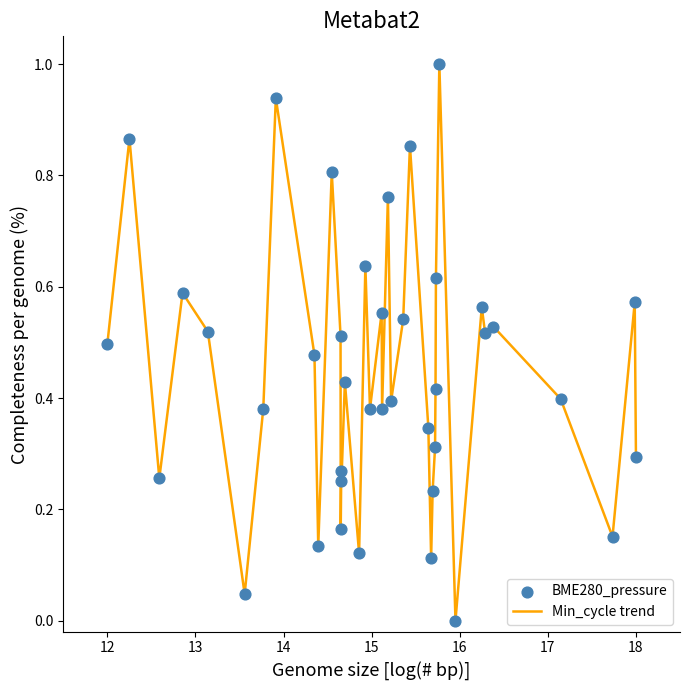

What is the maximum value shown in the chart?

1.0